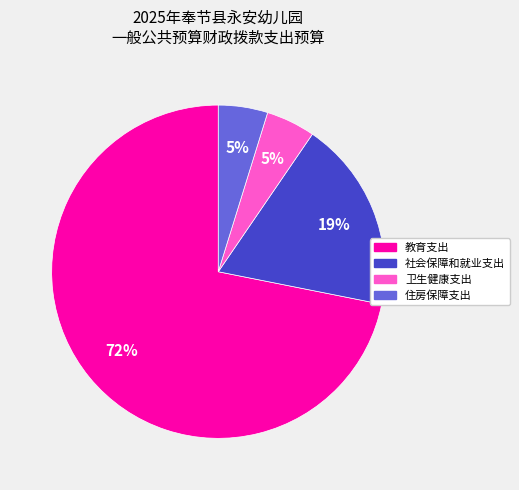

How many slices are in this pie chart?

4